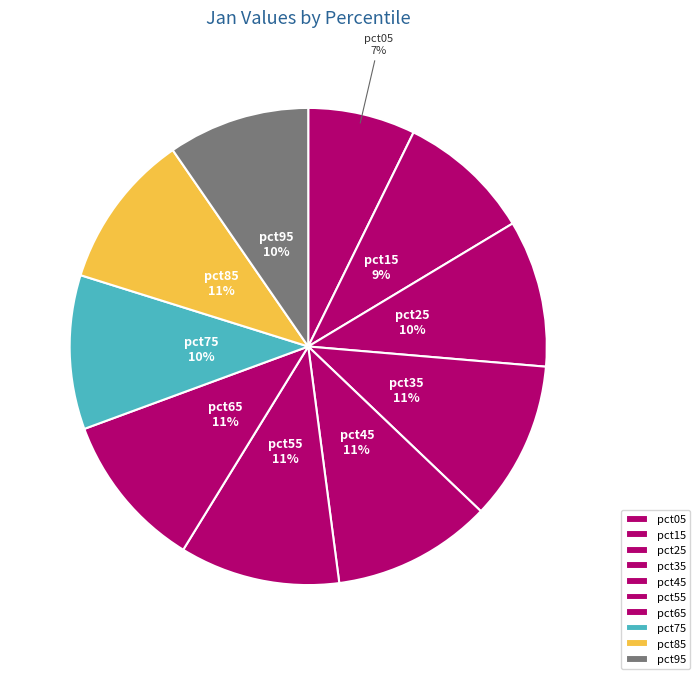

The pct45 slice represents 21% of the pie. True or false?

False